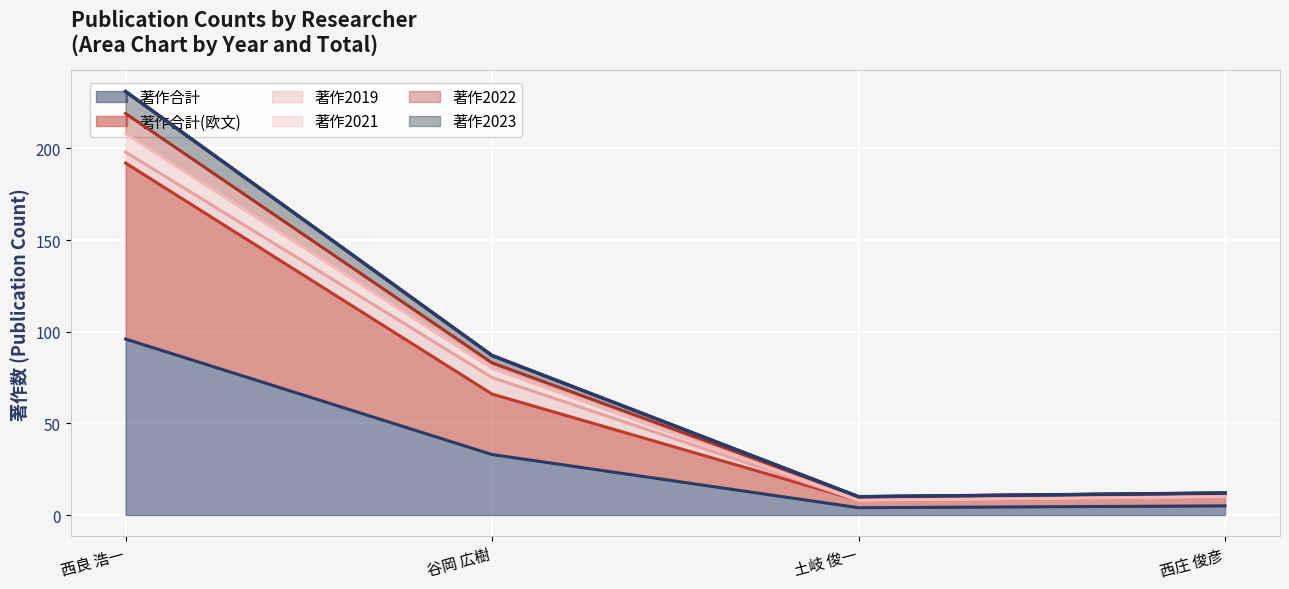

In 著作合計, how many points are lower than both neighbors (excluding endpoints)?

1